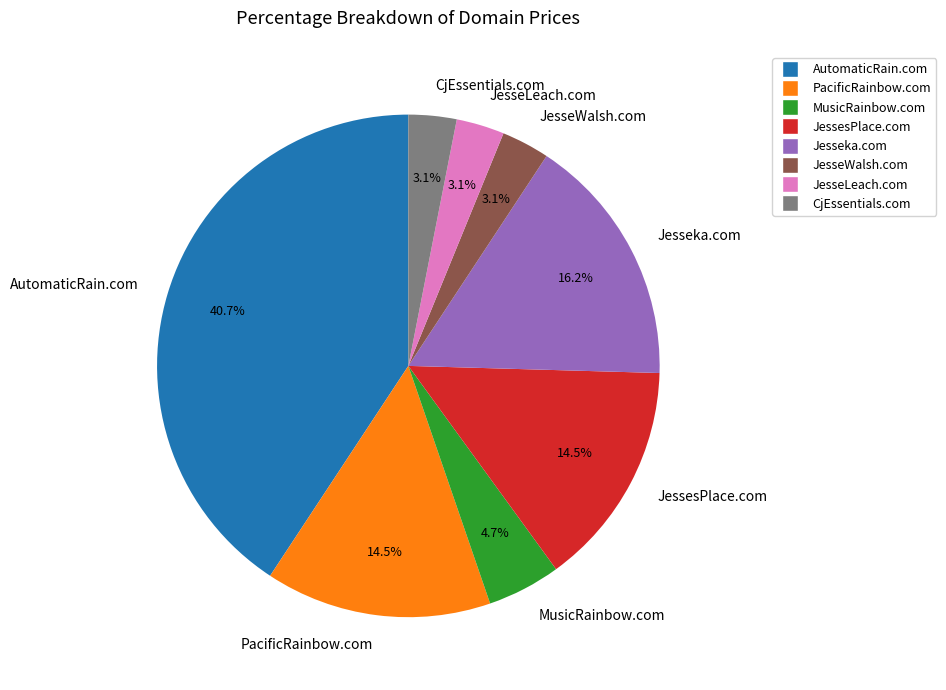

How many segments does this pie chart have?

8